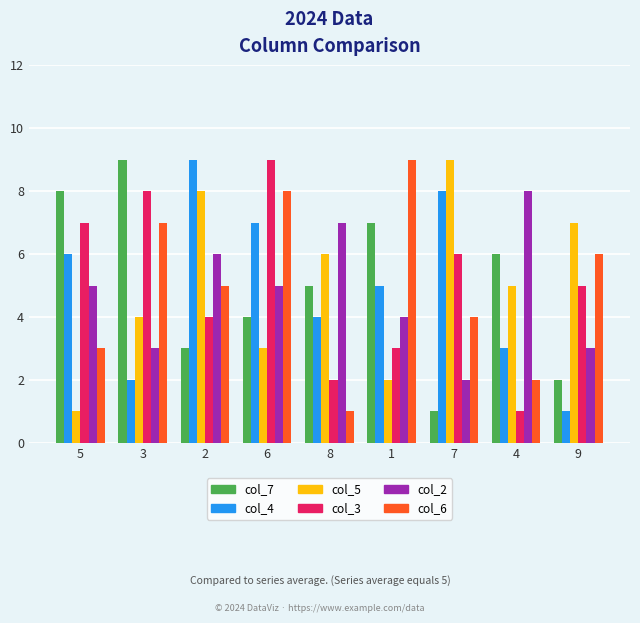

Which series changed the most between 2 and 8?

col_4